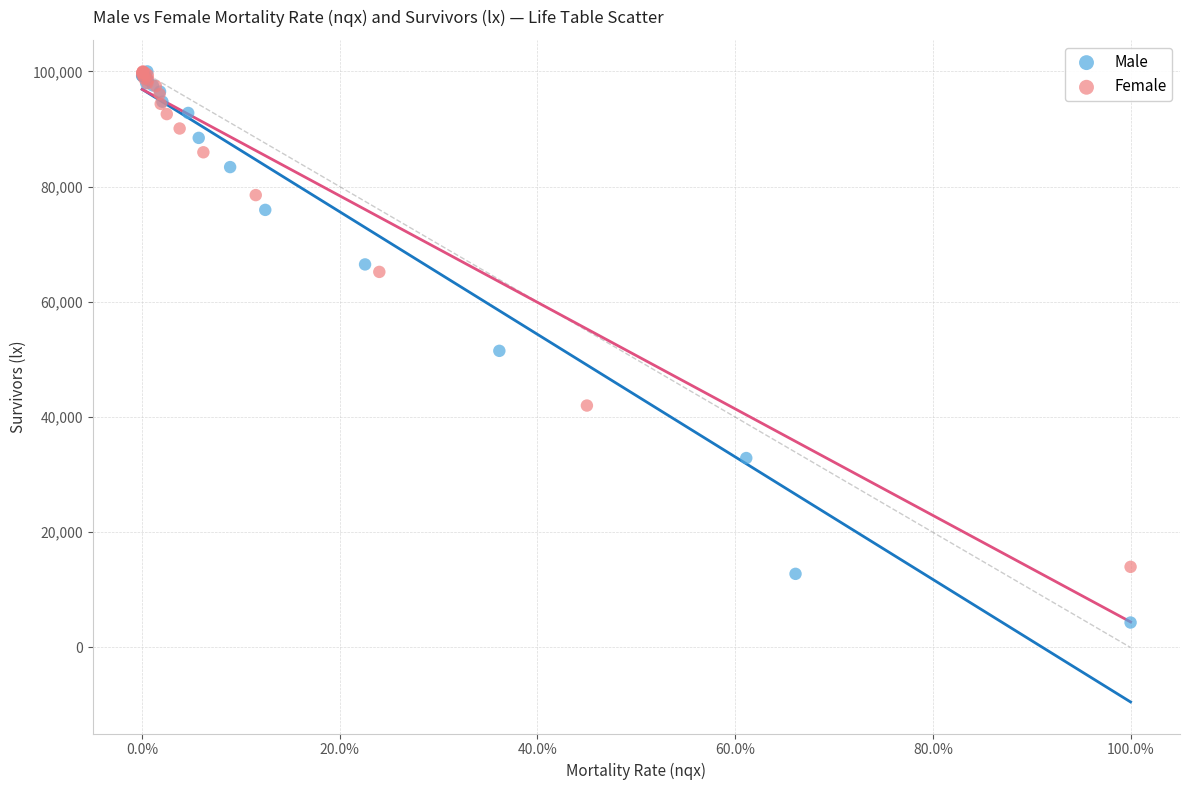

Which series has the largest Y range (max minus min)?

Male